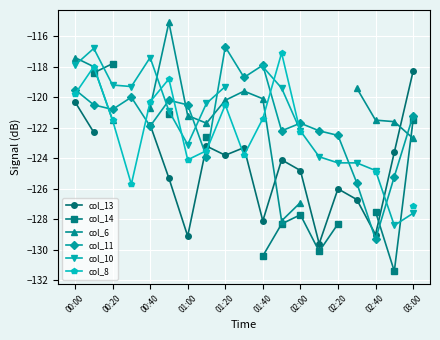

The value of col_11 at 02:00 is -166.5. True or false?

False